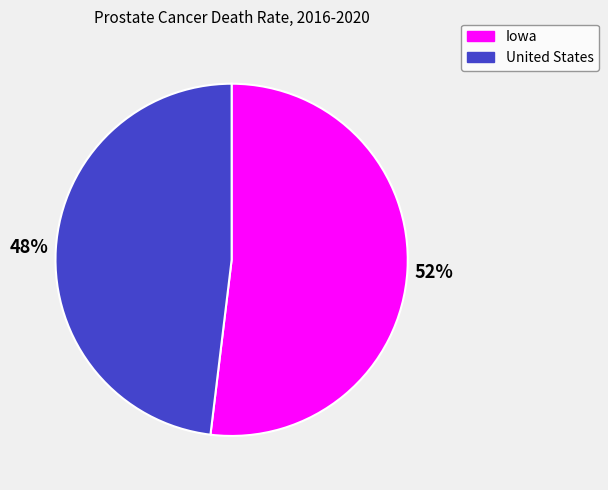

To the nearest percent, what is the difference between the United States and Iowa slice percentages?

4%